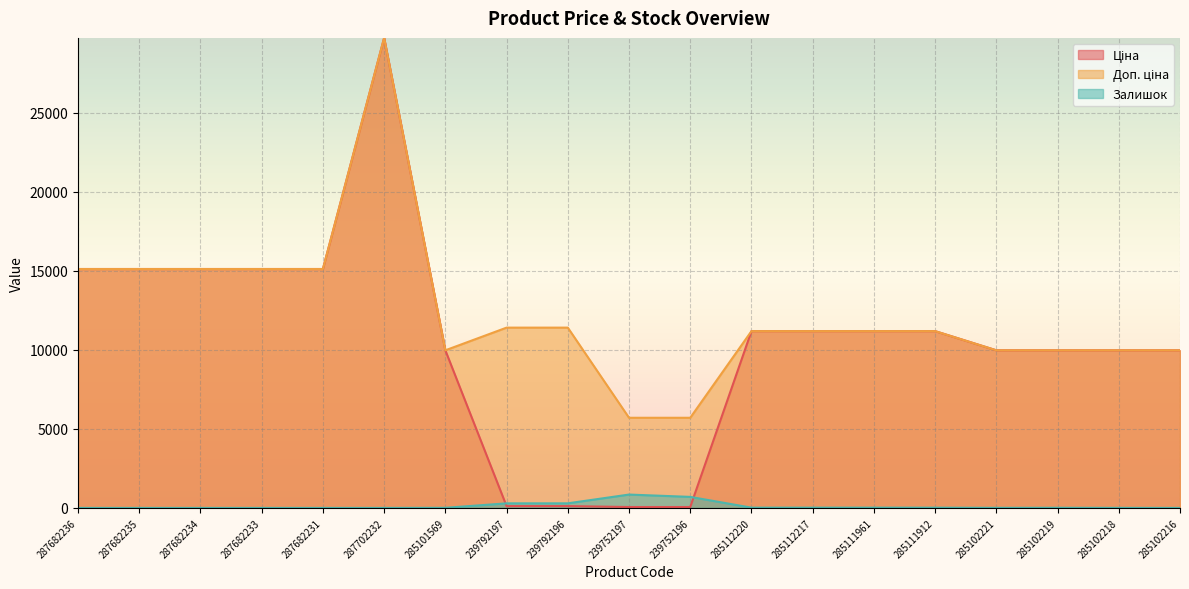

True or false: Залишок has a value of 6.4 at 285111912.

False